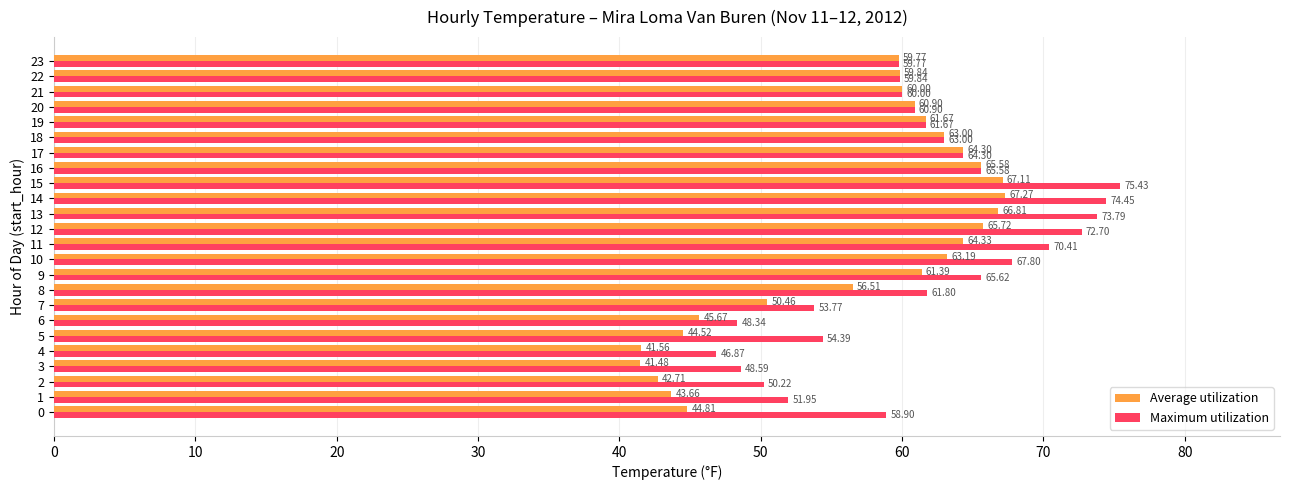

List the labels in order of Average utilization value, smallest first.

3, 4, 2, 1, 5, 0, 6, 7, 8, 23, 22, 21, 20, 9, 19, 18, 10, 17, 11, 16, 12, 13, 15, 14